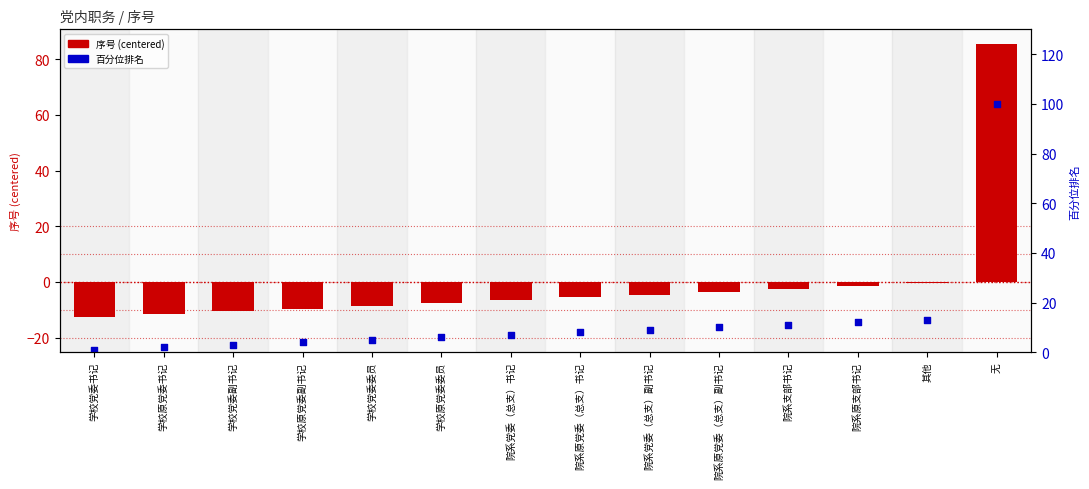

Which series has the largest total across all categories?

百分位排名